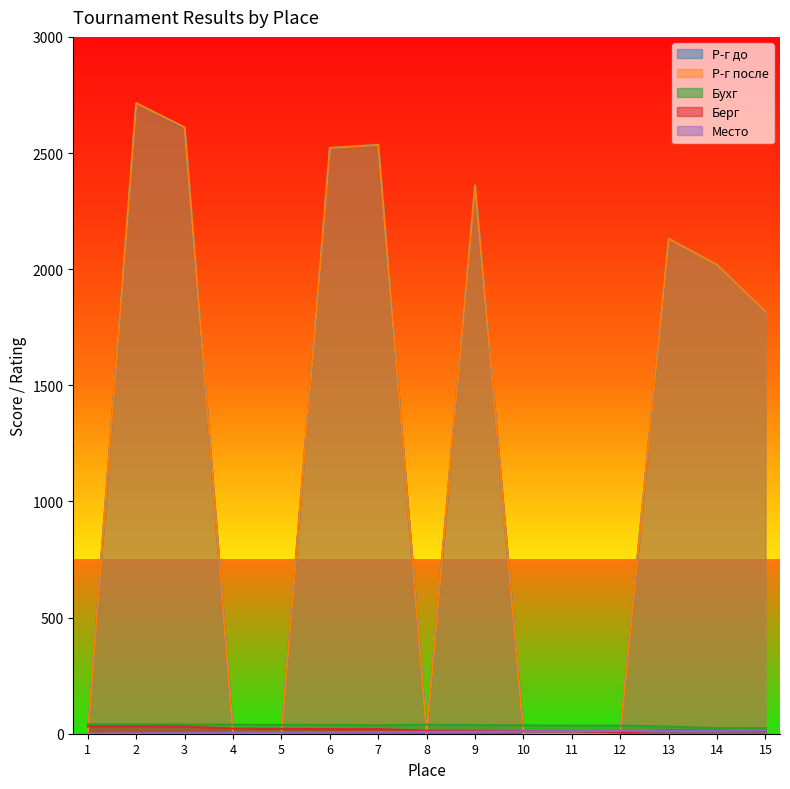

At which label does Р-г до first exceed 1817?

2